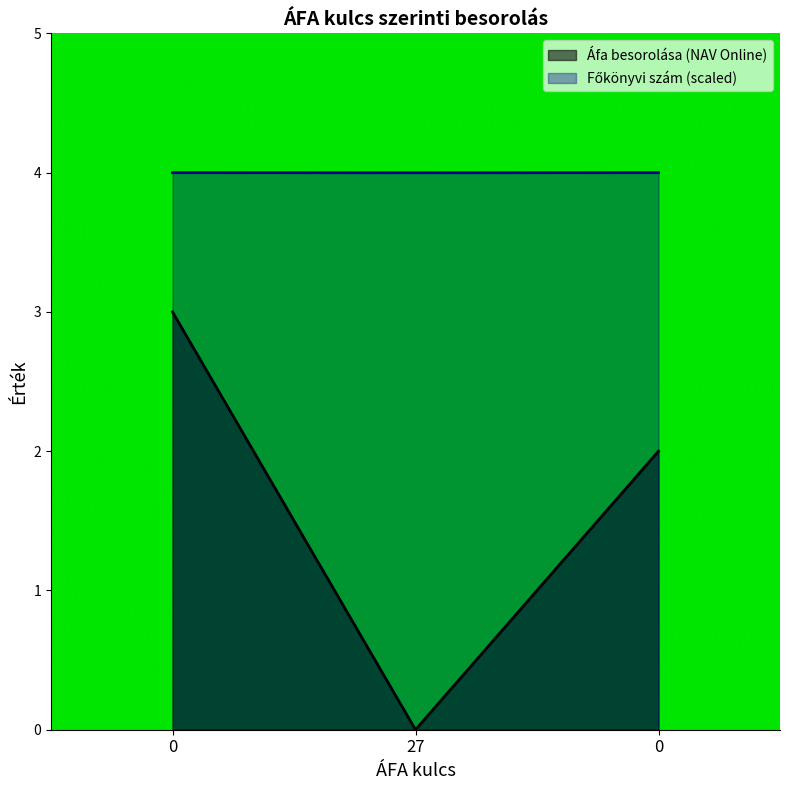

Count the Főkönyvi szám values in the range 3 to 4.

3